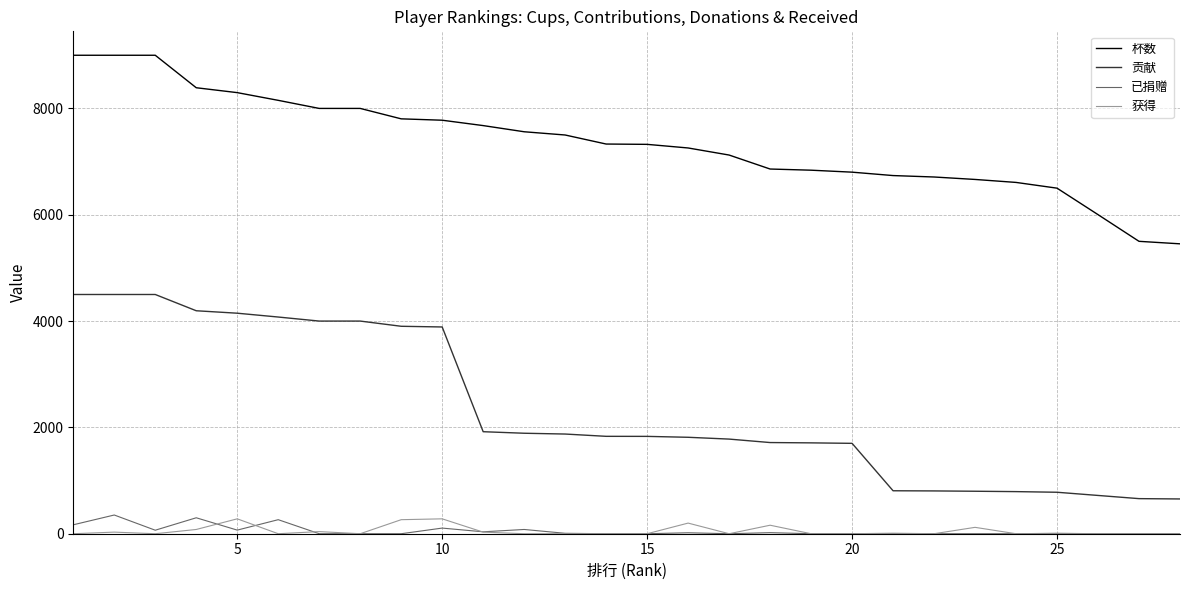

True or false: 杯数 and 贡献 cross at least once.

False